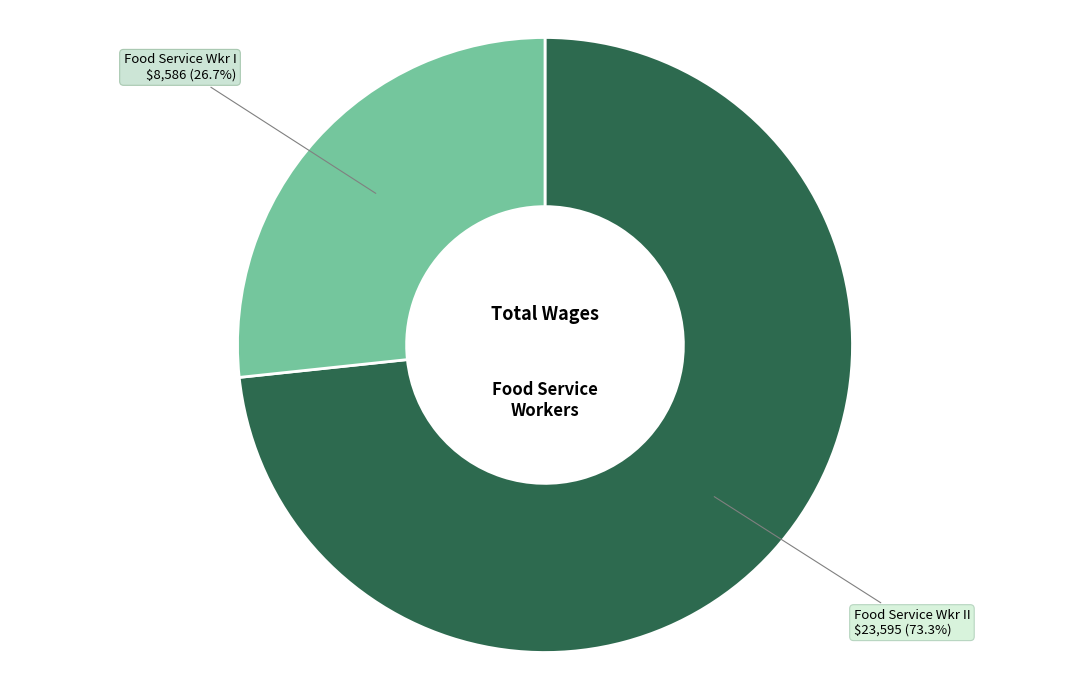

True or false: Food Service Wkr I accounts for 27% of the total.

True